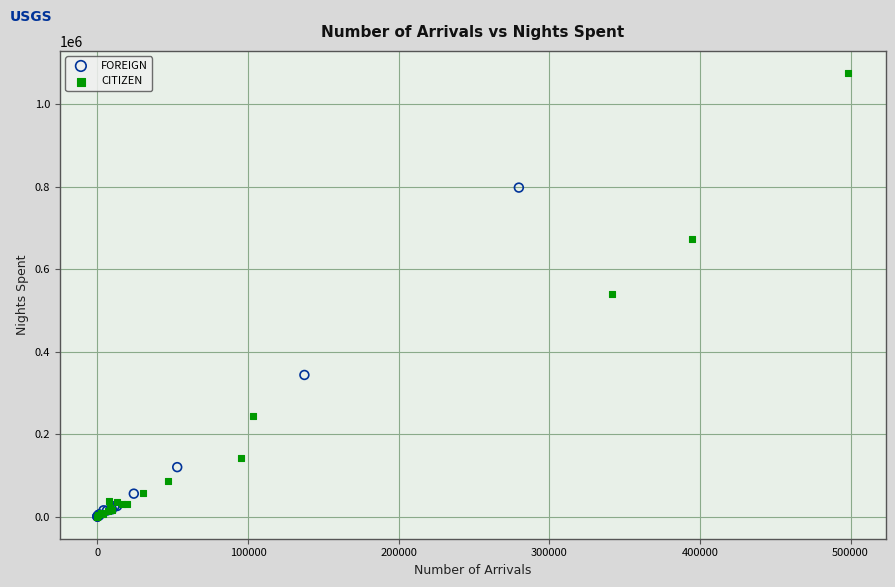

Which series has the largest Y range (max minus min)?

CITIZEN